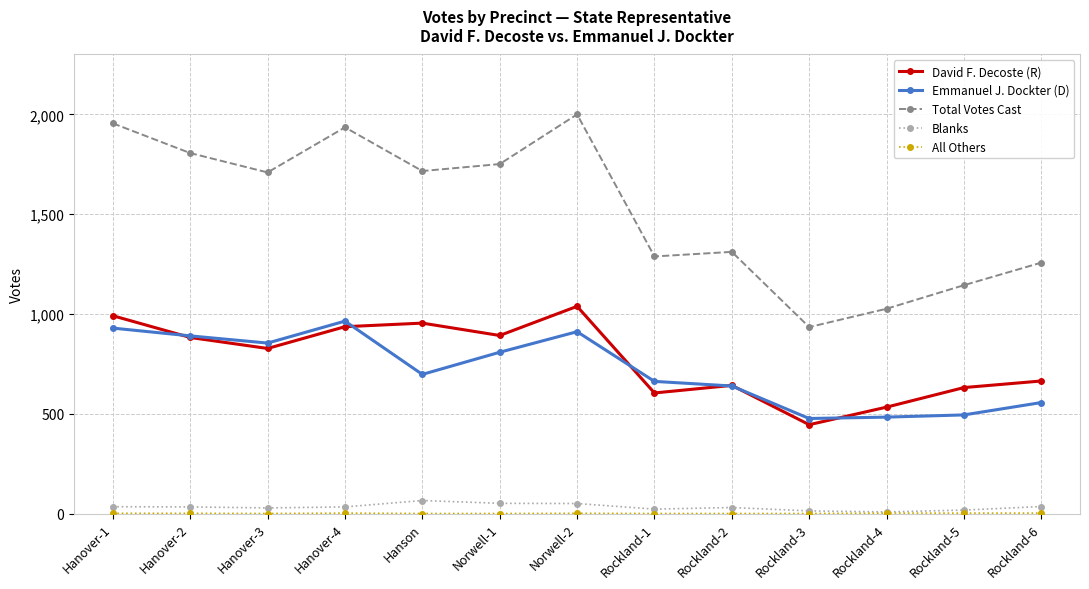

Is the value of Emmanuel J. Dockter (D) at Rockland-4 greater than the value of Blanks at Rockland-6?

Yes